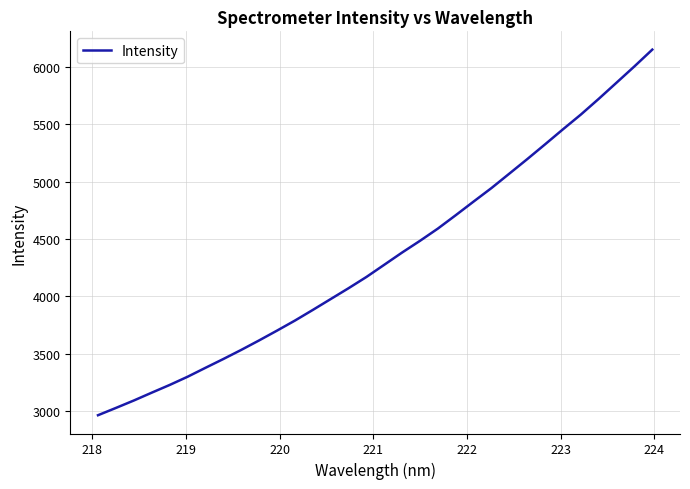

What is the greatest value displayed?

6151.2